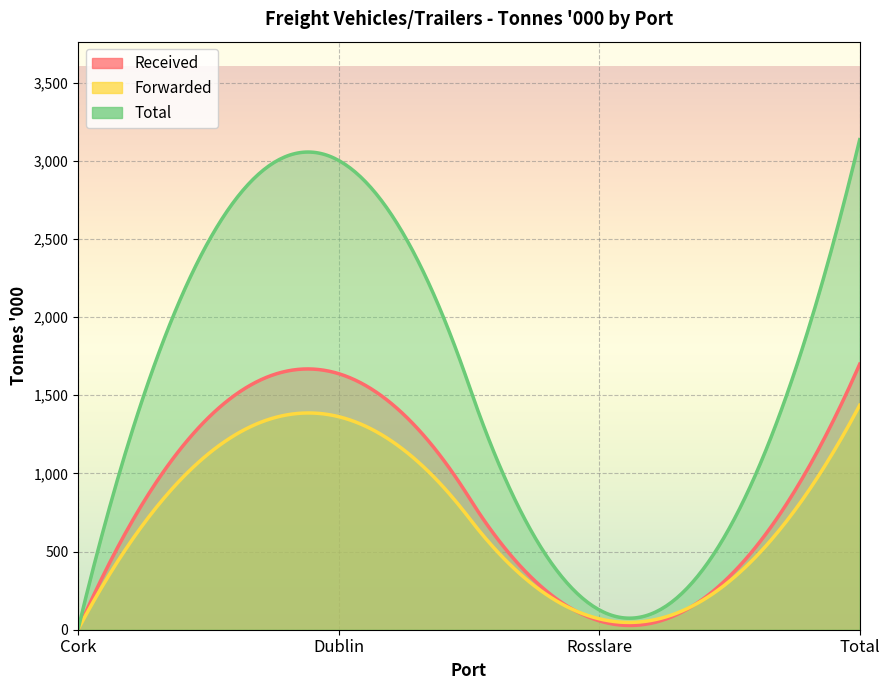

List the series in order of their overall mean, highest first.

Total, Received, Forwarded